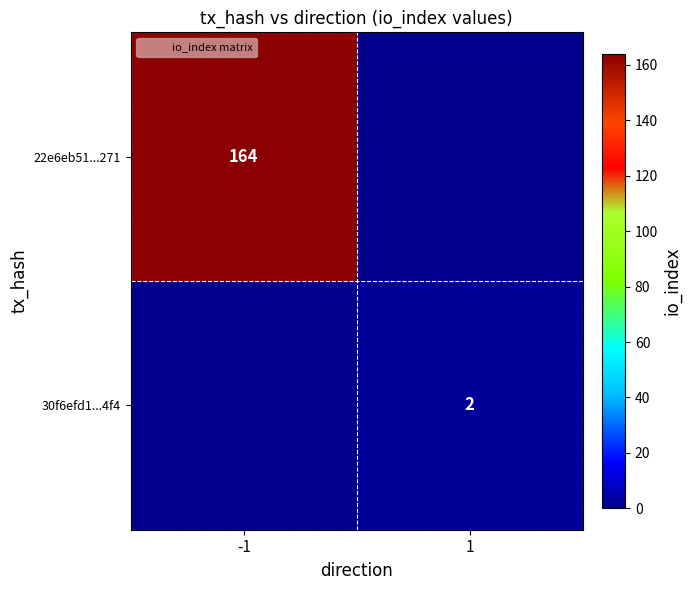

The 30f6efd1...4f4 series shows 0 at -1. True or false?

True